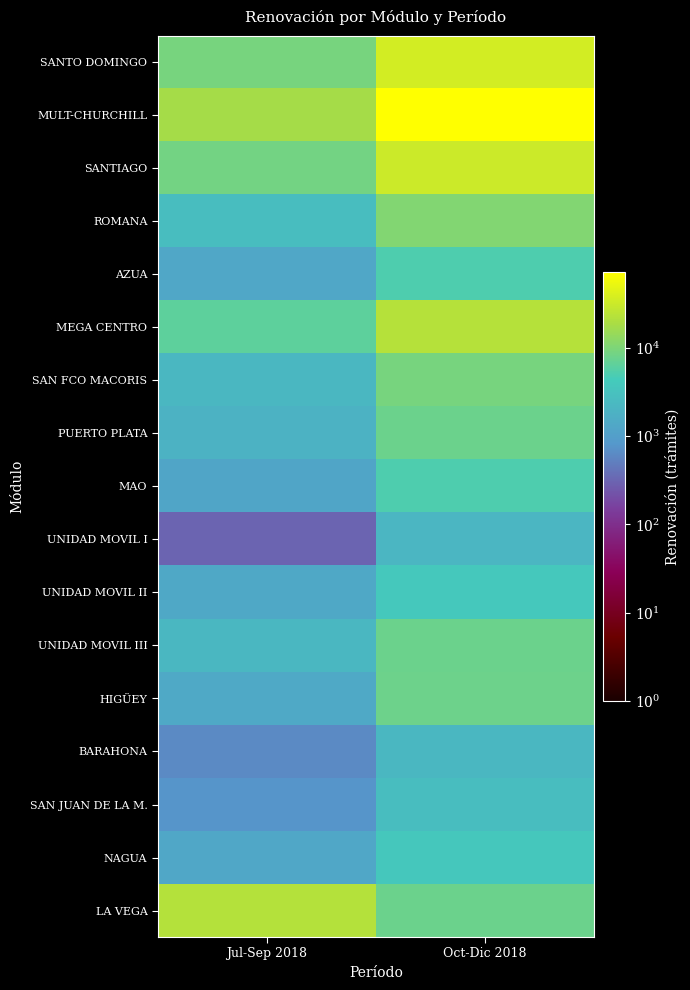

At how many categories does at least one series exceed 17850?

2